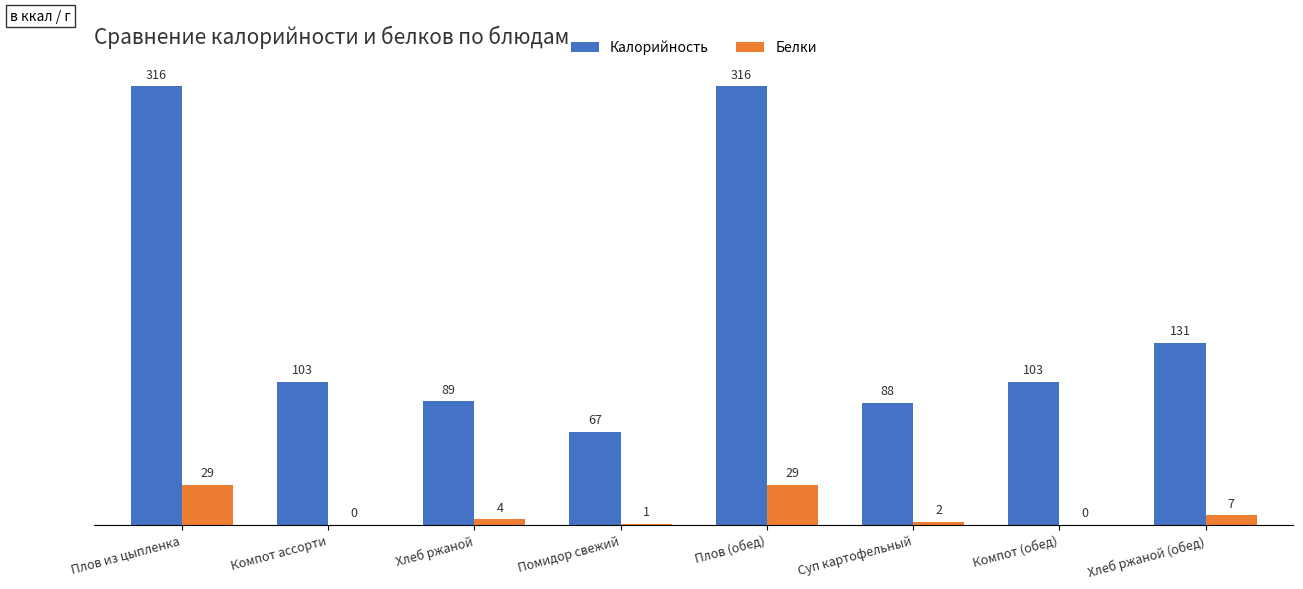

What is the total value across all series at Плов (обед)?

345